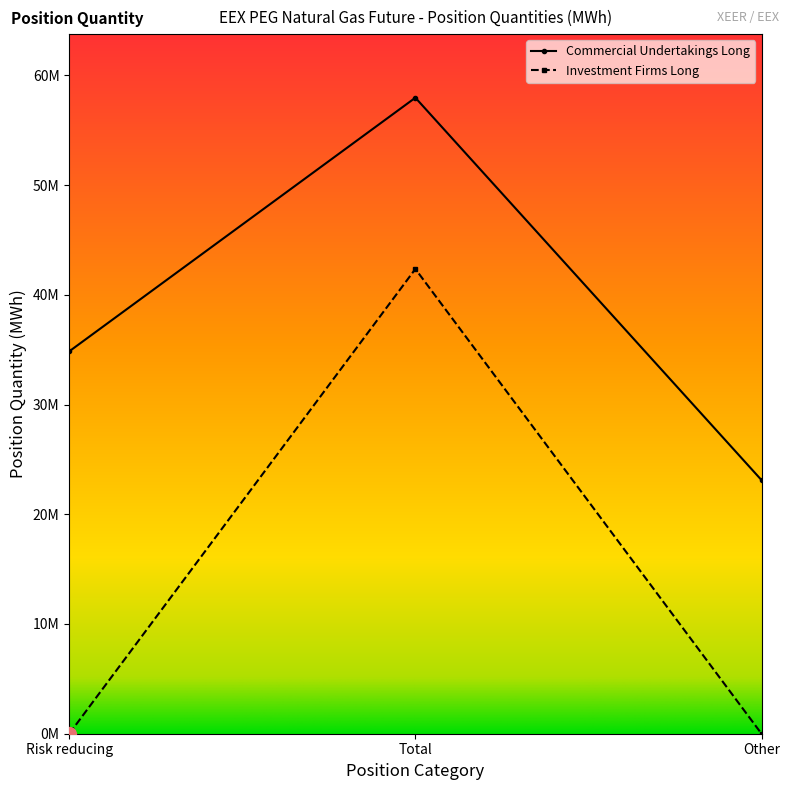

What are all the series names shown in the legend?

Commercial Undertakings Long, Investment Firms Long